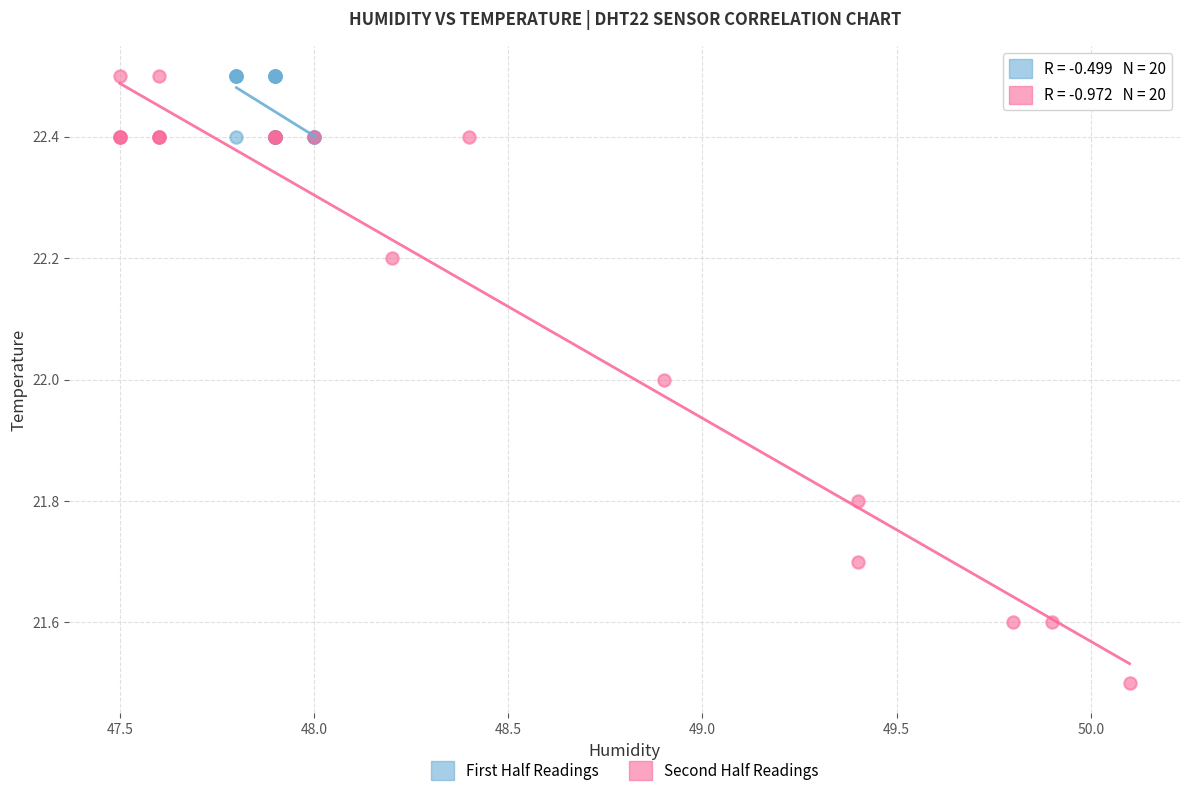

Which series has the largest Y range (max minus min)?

Second Half Readings